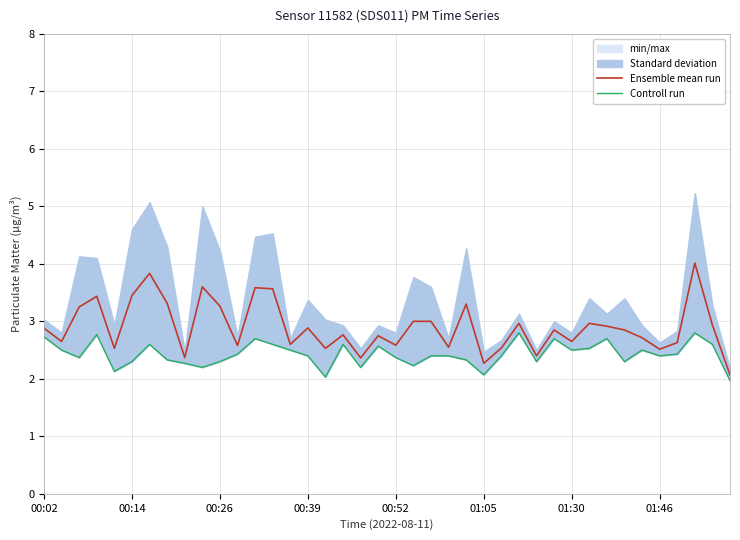

Is it true that Ensemble mean run equals 2.9 at 00:39?

True